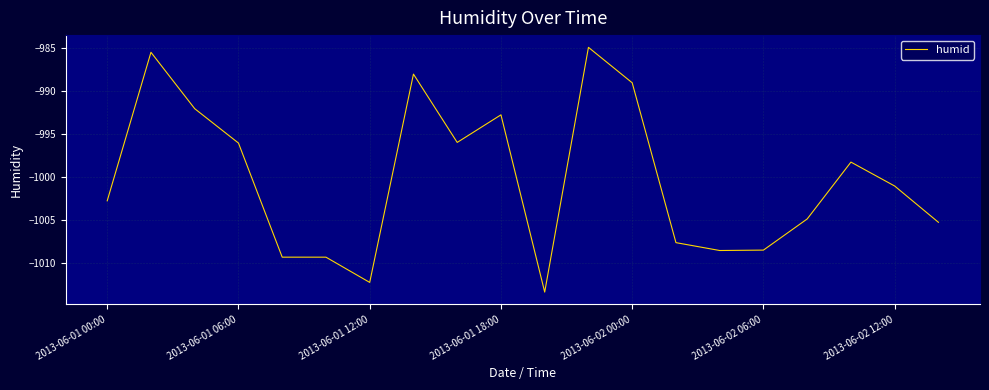

What is the greatest value displayed?

-984.9